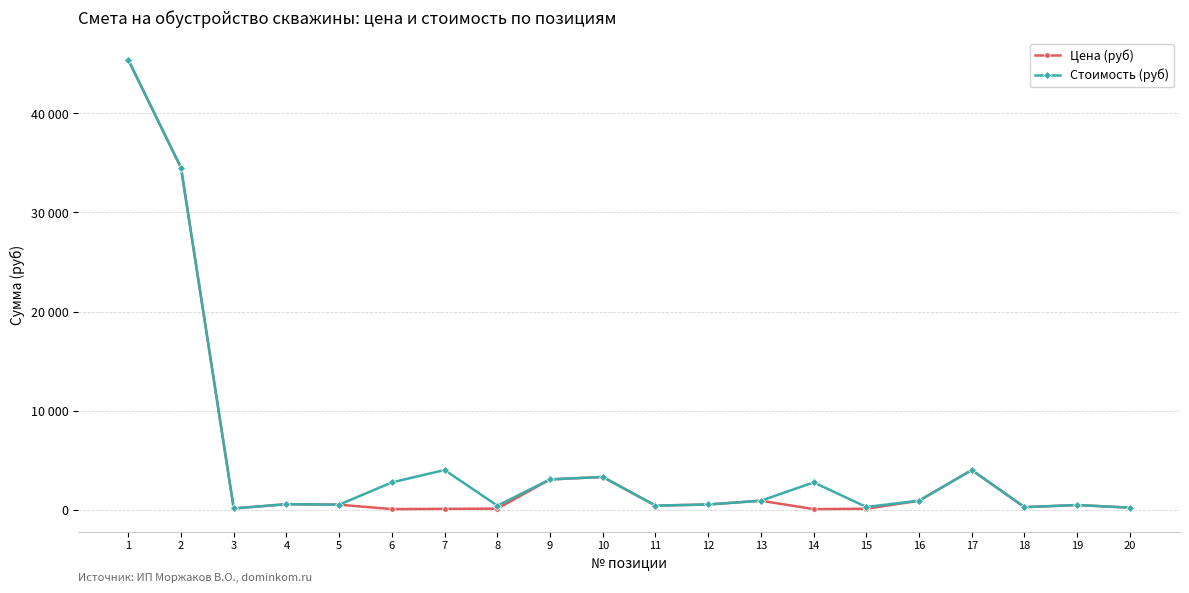

At how many categories does at least one series exceed 45154?

1